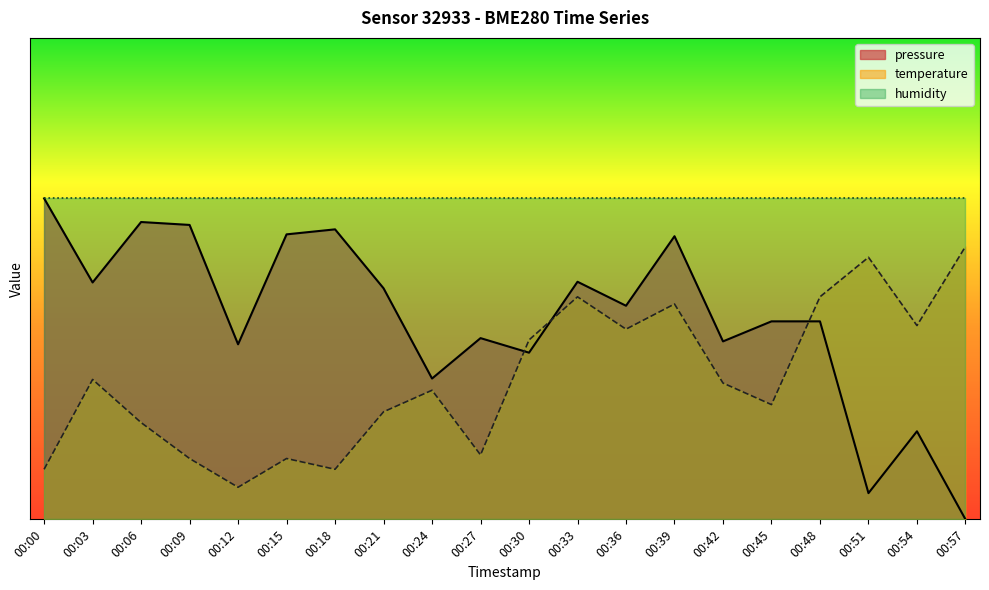

Rank the categories by pressure value from highest to lowest.

00:00, 00:06, 00:09, 00:18, 00:15, 00:39, 00:33, 00:03, 00:21, 00:36, 00:45, 00:48, 00:27, 00:42, 00:12, 00:30, 00:24, 00:54, 00:51, 00:57